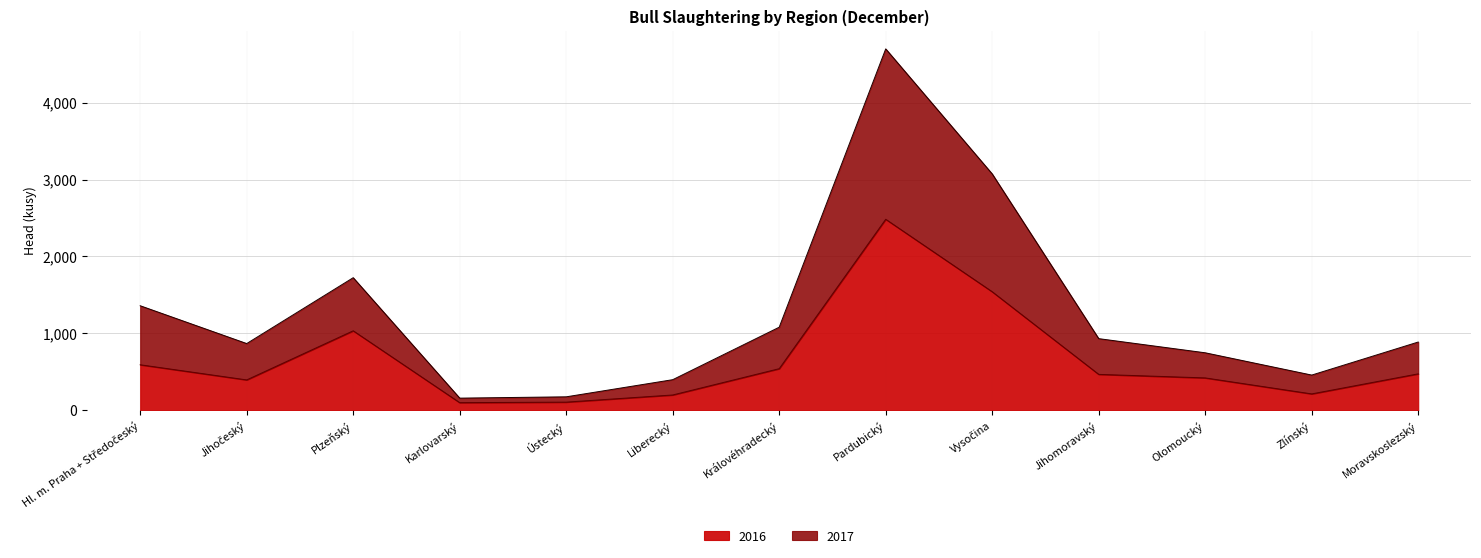

Rank the series by their maximum value, from highest to lowest.

2017, 2016